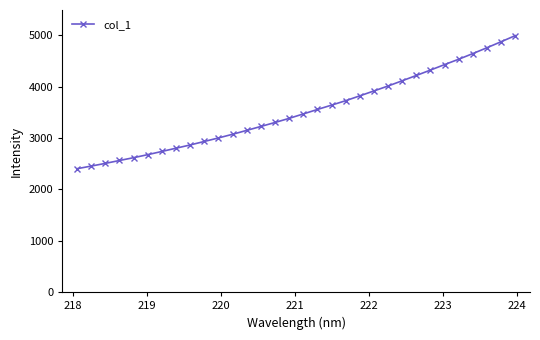

True or false: there are more than 1 points higher than both neighbors.

False